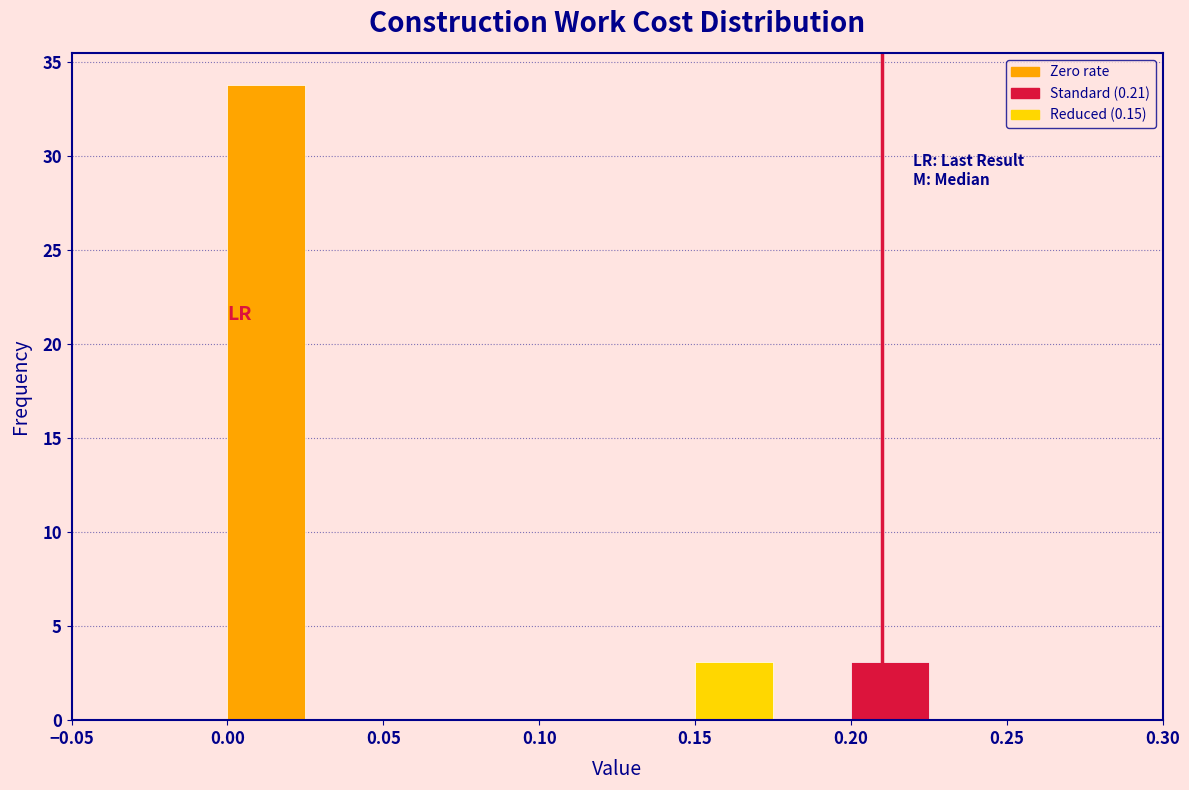

Reading left to right, transcribe this chart: for each bar, give the range it covers on the x-axis and its height. The values are not printed on the chart, so give them approximately, as read against the axis.

-0.050 to -0.025: 0
-0.025 to 0.000: 0
0.000 to 0.025: 34
0.025 to 0.050: 0
0.050 to 0.075: 0
0.075 to 0.100: 0
0.100 to 0.125: 0
0.125 to 0.150: 0
0.150 to 0.175: 3
0.175 to 0.200: 0
0.200 to 0.225: 3
0.225 to 0.250: 0
0.250 to 0.275: 0
0.275 to 0.300: 0